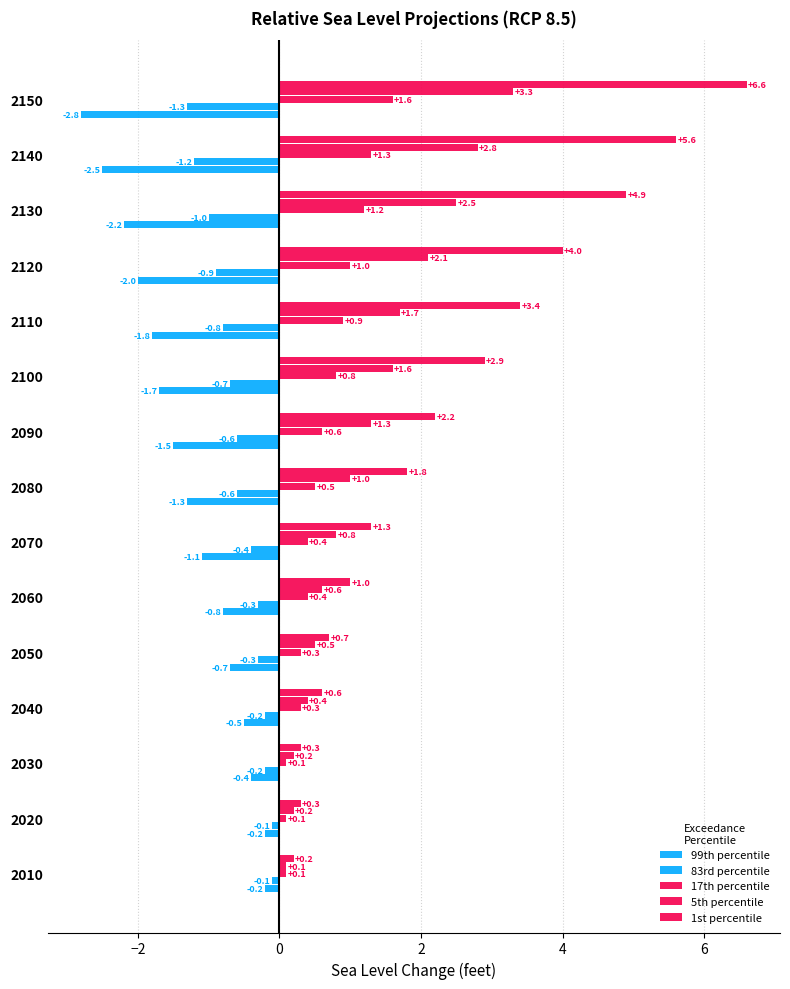

How many data points does each series have?

15